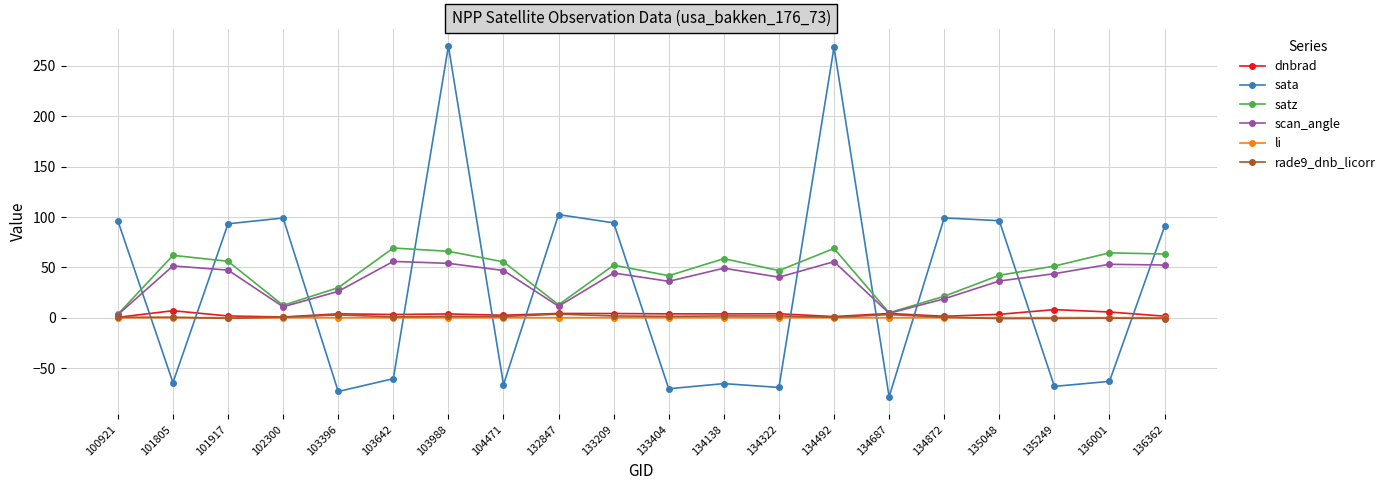

What are all the series names shown in the legend?

dnbrad, sata, satz, scan_angle, li, rade9_dnb_licorr